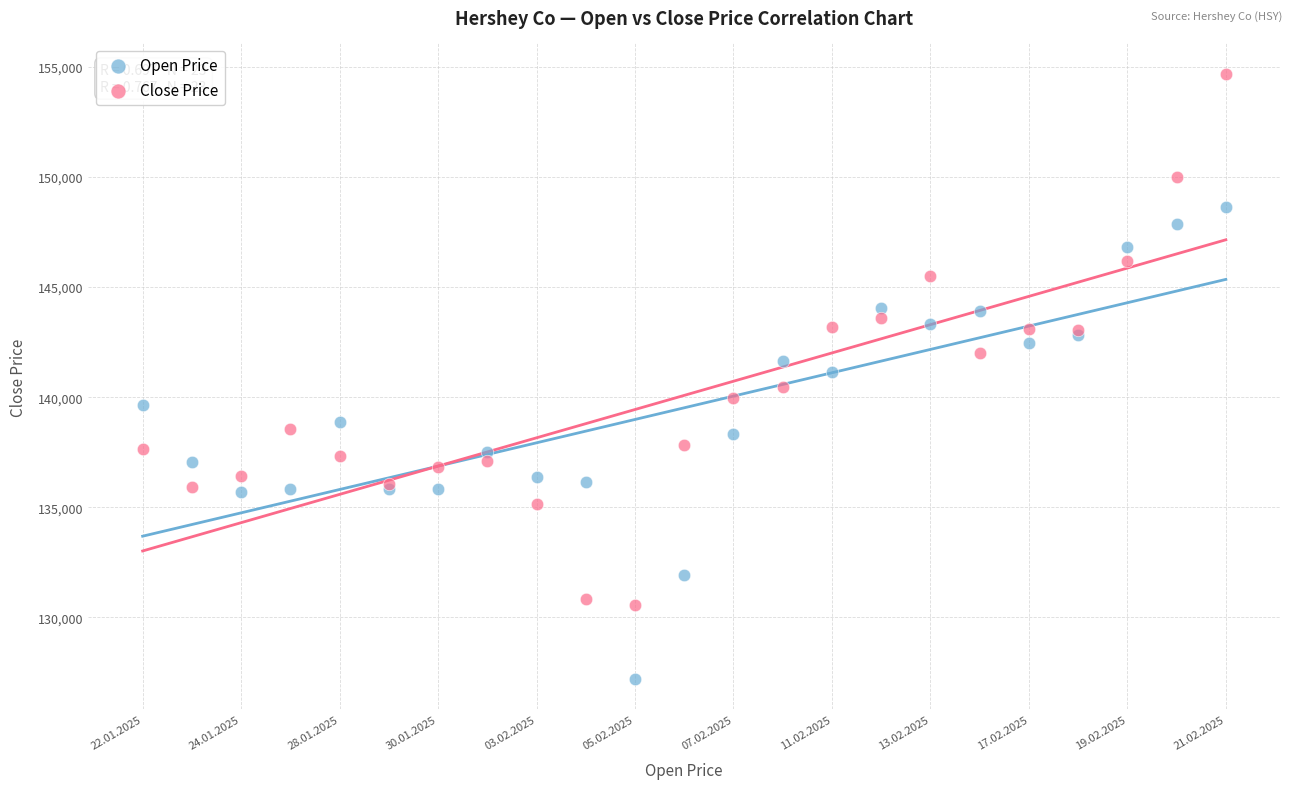

Which series reaches the minimum Y coordinate?

Open Price